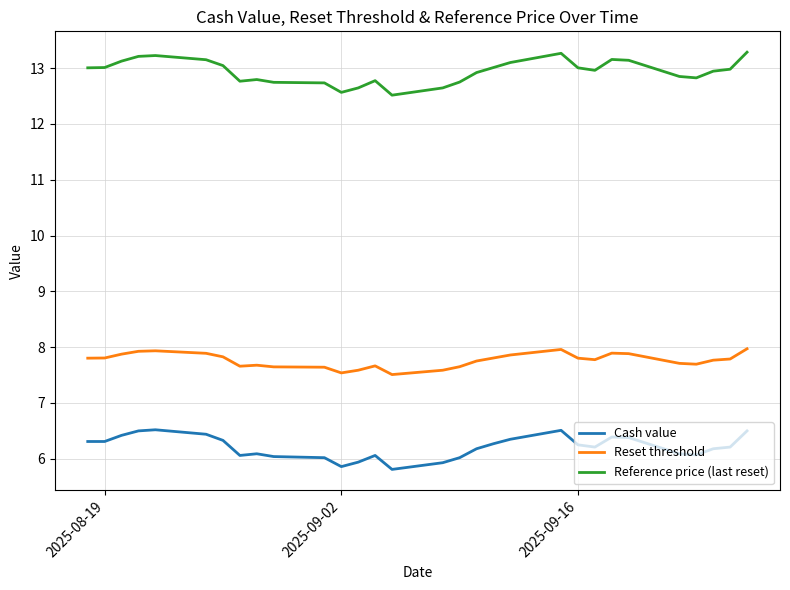

What is the maximum value for Reset threshold?

8.0